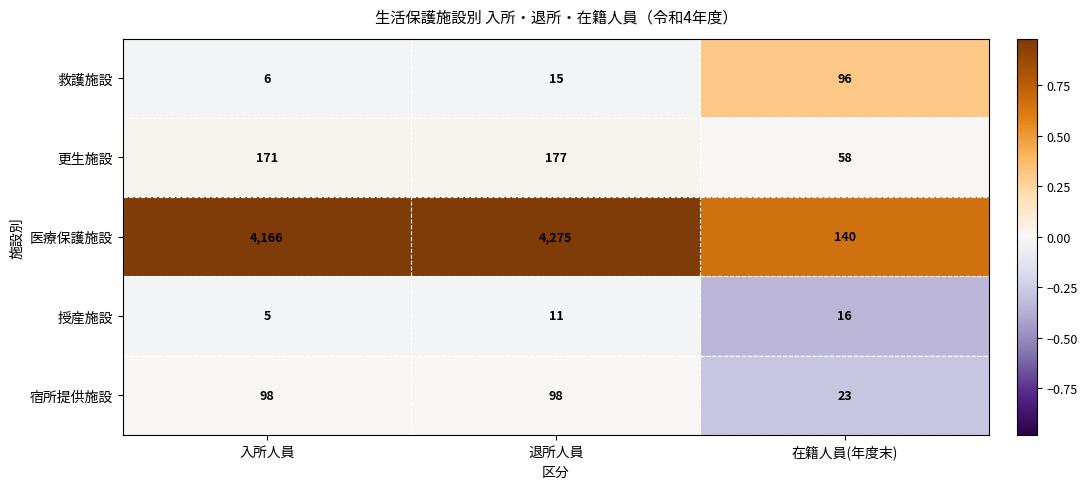

What is the total value across all series at 入所人員?

4446